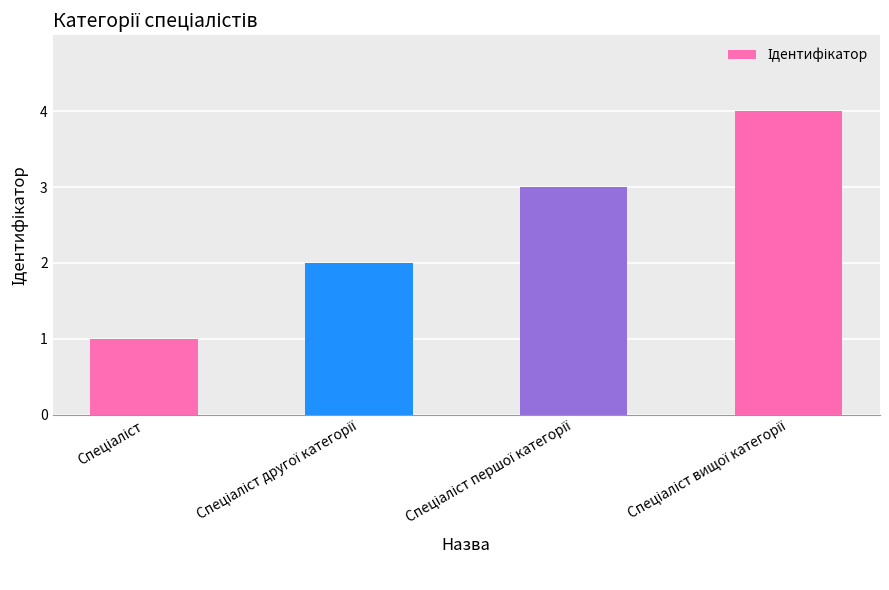

How many series are shown in this chart?

1